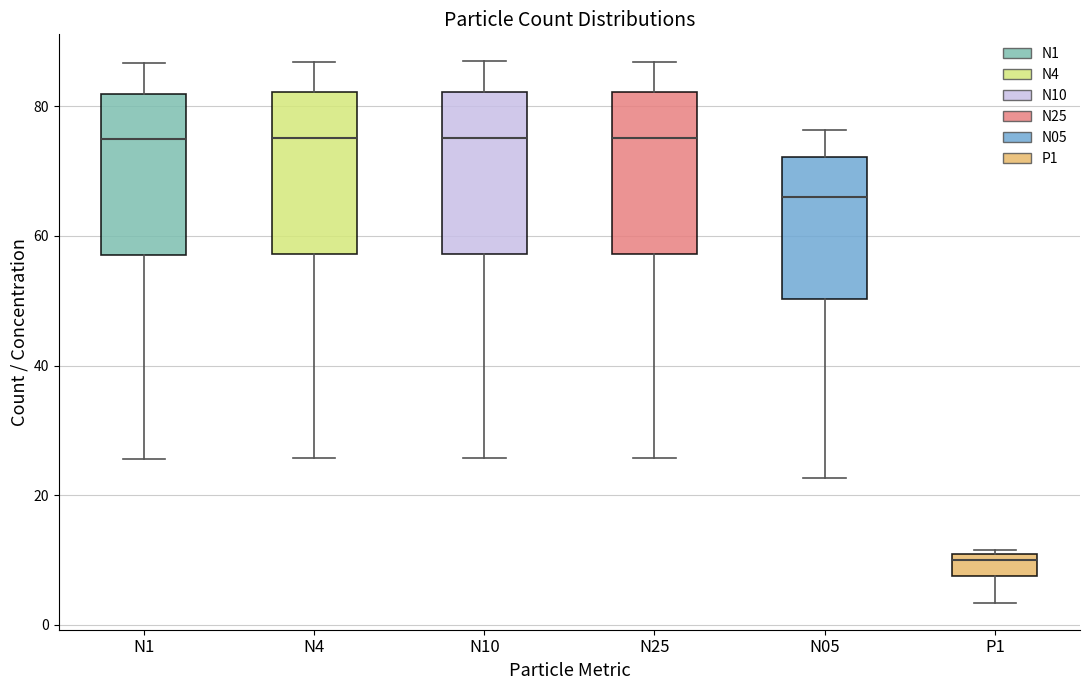

Reading left to right, read every box against the y-axis: the position of its median line, the range the box covers, and the ends of its whiskers. The values are not printed on the chart, so give them approximately, as read against the axis.

N1: median 74, box 58 to 82, whiskers 26 to 86
N4: median 76, box 58 to 82, whiskers 26 to 86
N10: median 76, box 58 to 82, whiskers 26 to 86
N25: median 76, box 58 to 82, whiskers 26 to 86
N05: median 66, box 50 to 72, whiskers 22 to 76
P1: median 10 (just below the box's upper edge), box 8 to 10, whiskers 4 to 12